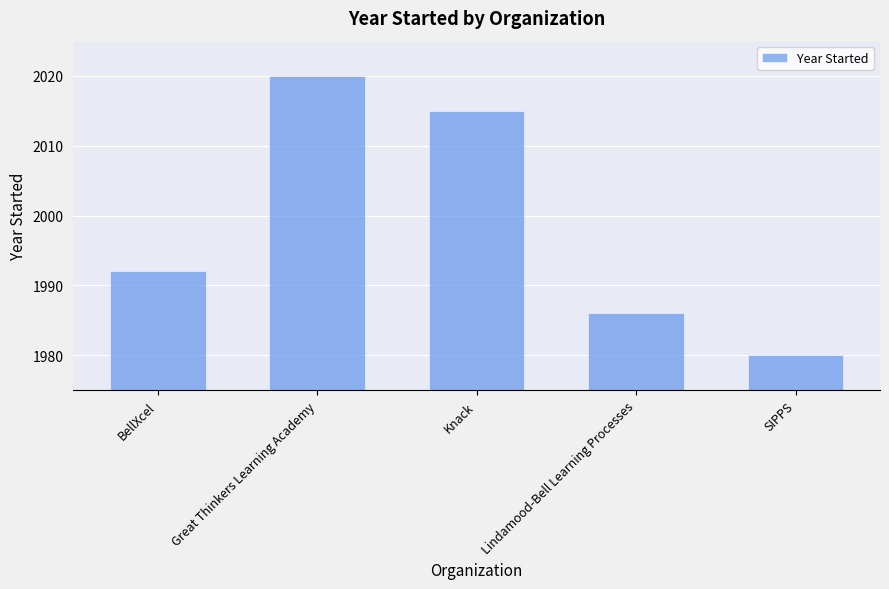

What is the maximum value shown in the chart?

2020